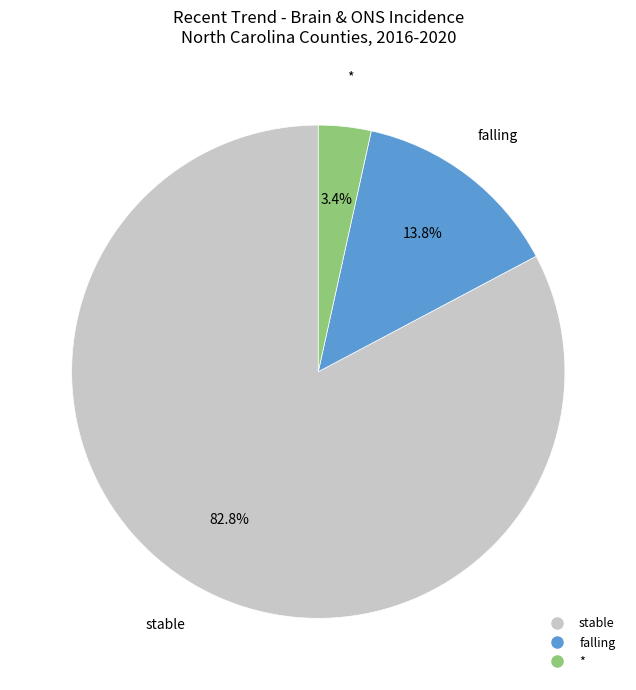

Is there a majority slice in this chart?

Yes